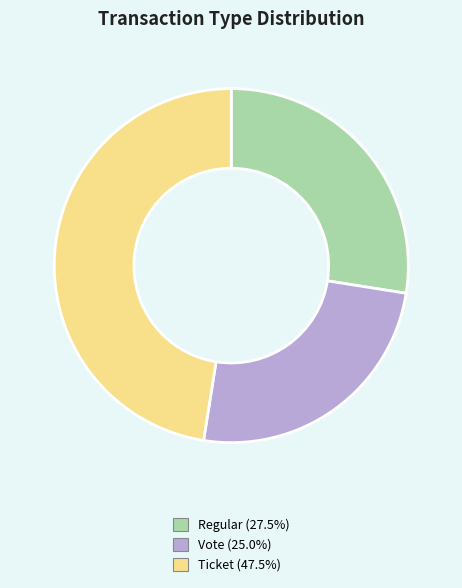

Do Regular and Vote together represent more than half of the pie?

Yes